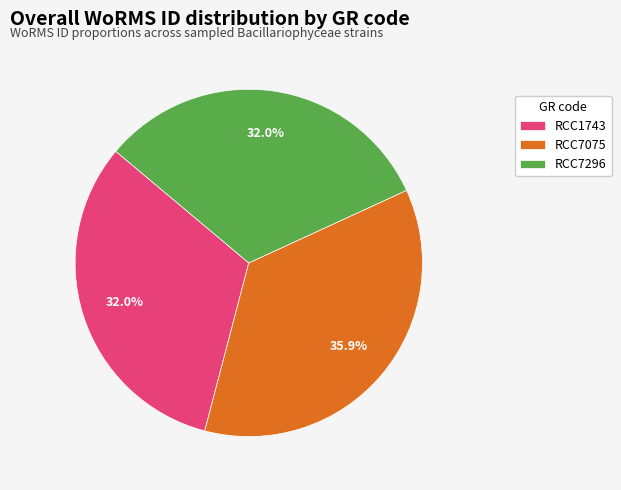

Which category has the biggest portion of the pie?

RCC7075